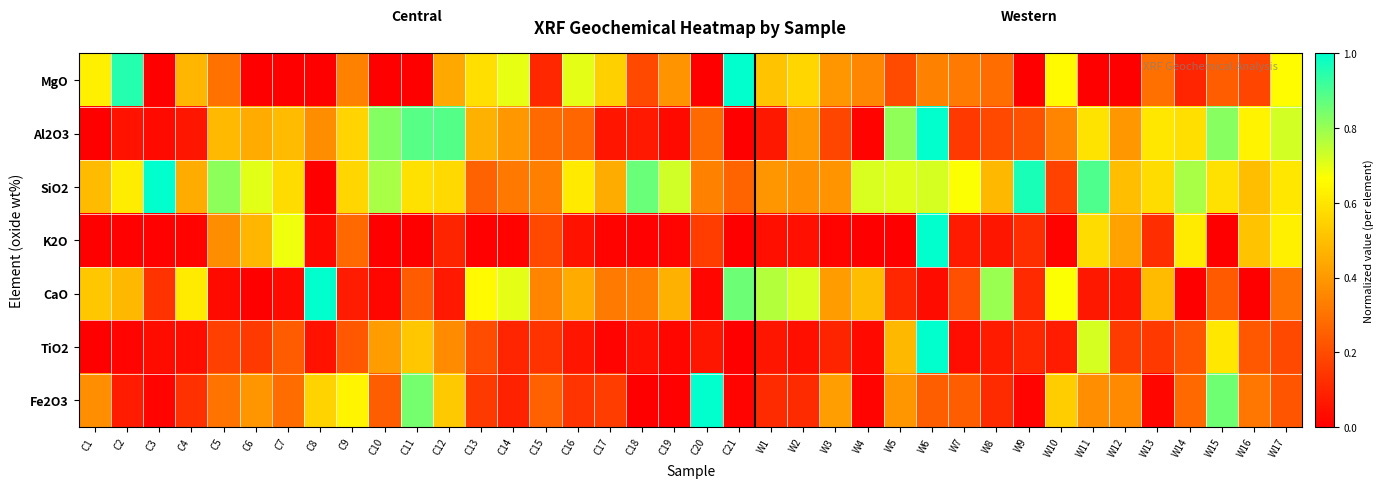

Count the number of data series in this chart.

7